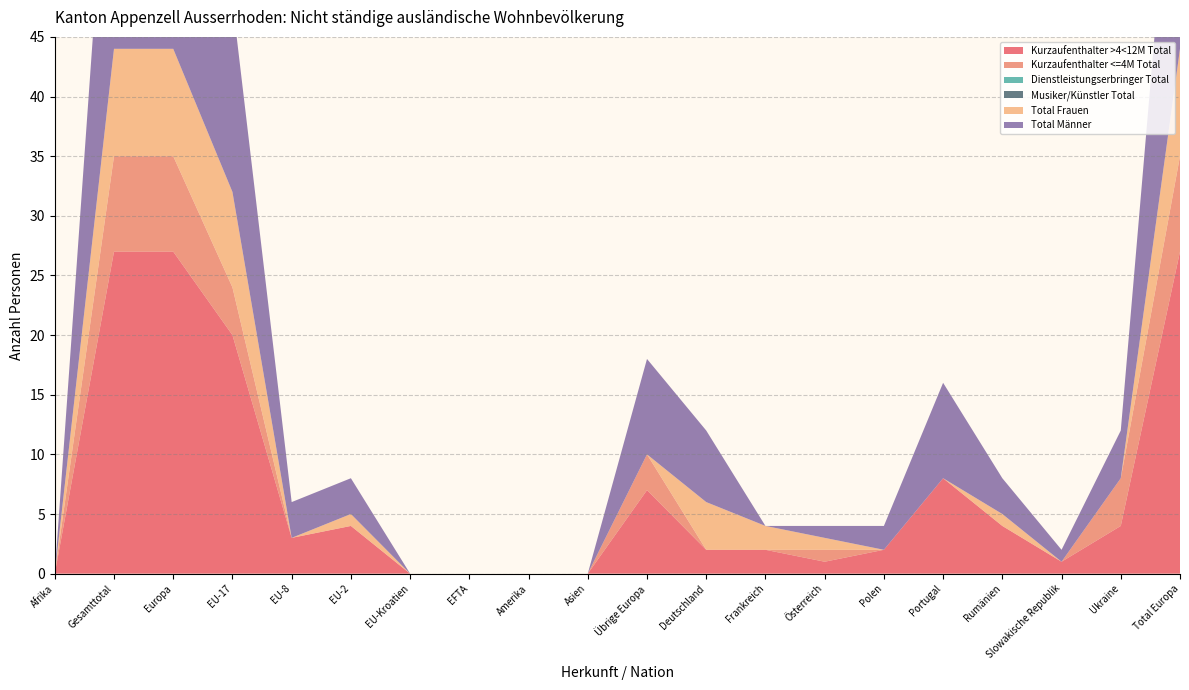

Reading right to left, what are all the values shown in this chart?

Kurzaufenthalter >4<12M Total: Total Europa=27	Ukraine=4	Slowakische Republik=1	Rumänien=4	Portugal=8	Polen=2	Österreich=1	Frankreich=2	Deutschland=2	Übrige Europa=7	Asien=0	Amerika=0	EFTA=0	EU-Kroatien=0	EU-2=4	EU-8=3	EU-17=20	Europa=27	Gesamttotal=27	Afrika=0
Kurzaufenthalter <=4M Total: Total Europa=8	Ukraine=4	Slowakische Republik=0	Rumänien=0	Portugal=0	Polen=0	Österreich=1	Frankreich=0	Deutschland=0	Übrige Europa=3	Asien=0	Amerika=0	EFTA=0	EU-Kroatien=0	EU-2=0	EU-8=0	EU-17=4	Europa=8	Gesamttotal=8	Afrika=0
Dienstleistungserbringer Total: Total Europa=0	Ukraine=0	Slowakische Republik=0	Rumänien=0	Portugal=0	Polen=0	Österreich=0	Frankreich=0	Deutschland=0	Übrige Europa=0	Asien=0	Amerika=0	EFTA=0	EU-Kroatien=0	EU-2=0	EU-8=0	EU-17=0	Europa=0	Gesamttotal=0	Afrika=0
Musiker/Künstler Total: Total Europa=0	Ukraine=0	Slowakische Republik=0	Rumänien=0	Portugal=0	Polen=0	Österreich=0	Frankreich=0	Deutschland=0	Übrige Europa=0	Asien=0	Amerika=0	EFTA=0	EU-Kroatien=0	EU-2=0	EU-8=0	EU-17=0	Europa=0	Gesamttotal=0	Afrika=0
Total Frauen: Total Europa=9	Ukraine=0	Slowakische Republik=0	Rumänien=1	Portugal=0	Polen=0	Österreich=1	Frankreich=2	Deutschland=4	Übrige Europa=0	Asien=0	Amerika=0	EFTA=0	EU-Kroatien=0	EU-2=1	EU-8=0	EU-17=8	Europa=9	Gesamttotal=9	Afrika=0
Total Männer: Total Europa=26	Ukraine=4	Slowakische Republik=1	Rumänien=3	Portugal=8	Polen=2	Österreich=1	Frankreich=0	Deutschland=6	Übrige Europa=8	Asien=0	Amerika=0	EFTA=0	EU-Kroatien=0	EU-2=3	EU-8=3	EU-17=16	Europa=26	Gesamttotal=26	Afrika=0